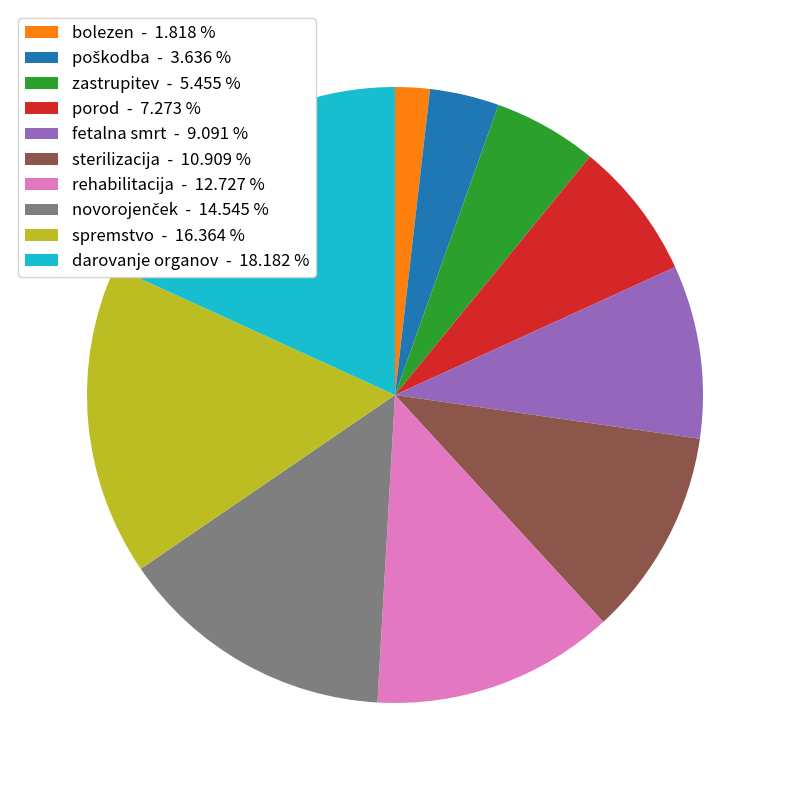

Is there any slice that represents more than half of the pie?

No